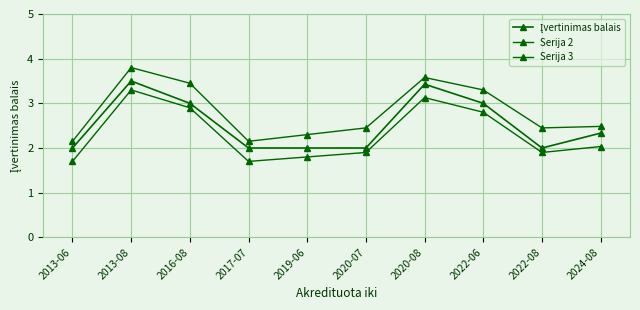

Is this an area chart (filled region under the line)?

No